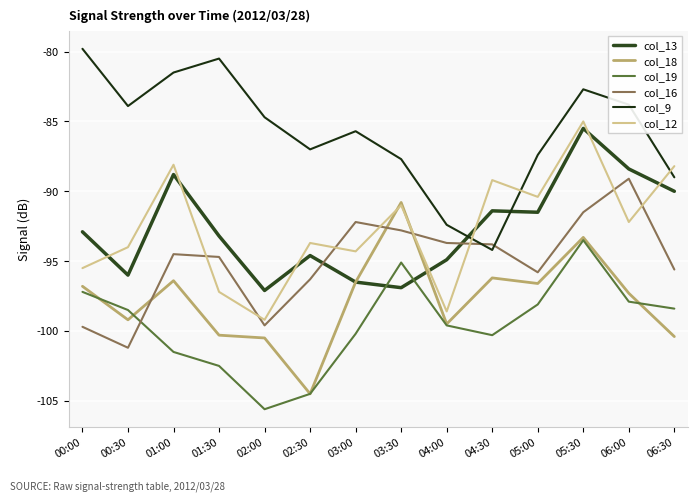

At which label is col_13 closest to -91?

04:30